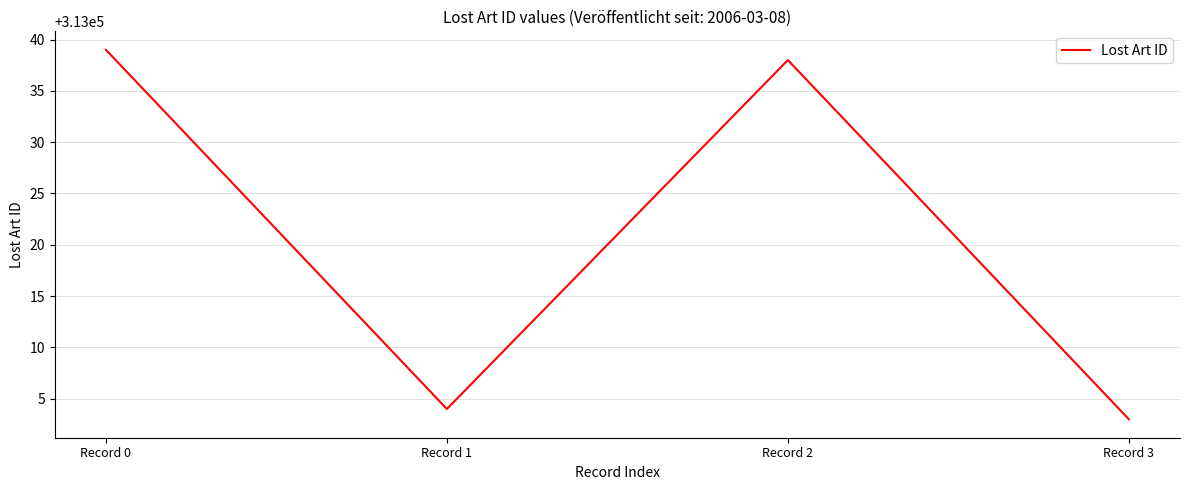

Approximately how many times larger is the value at Record 2 compared to Record 1?

1.0